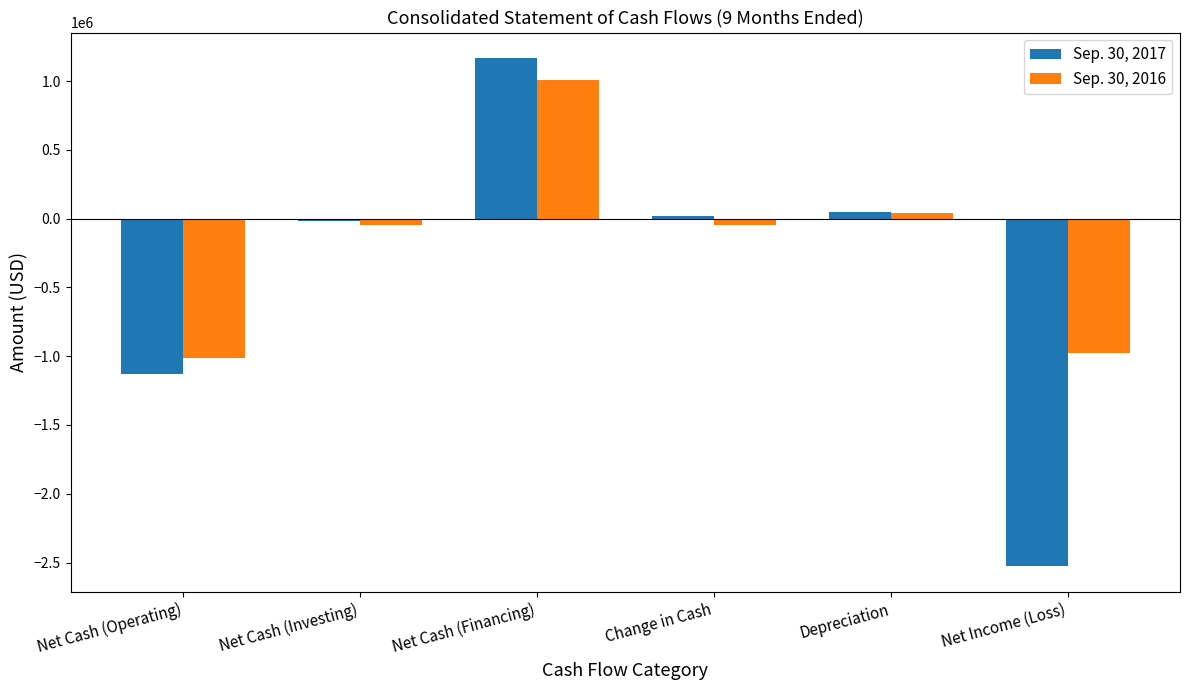

Is it true that Sep. 30, 2017 equals 411453 at Net Cash (Financing)?

False